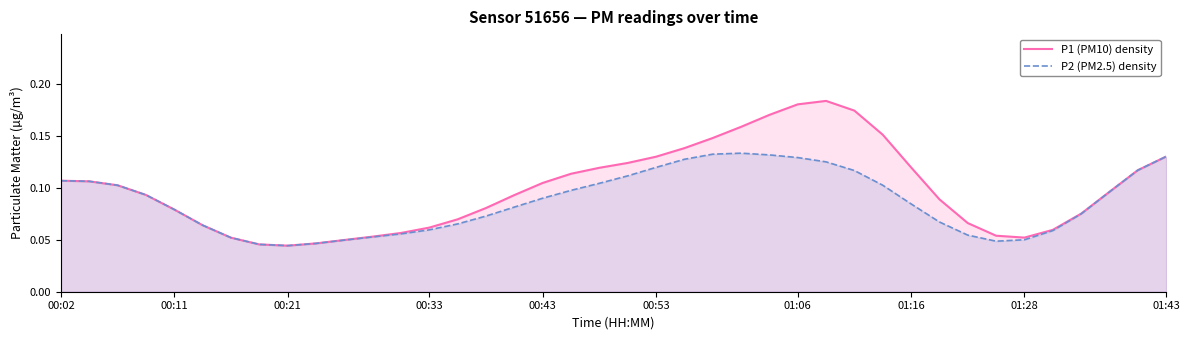

True or false: P2 (PM2.5) density and P1 (PM10) density cross at least once.

False